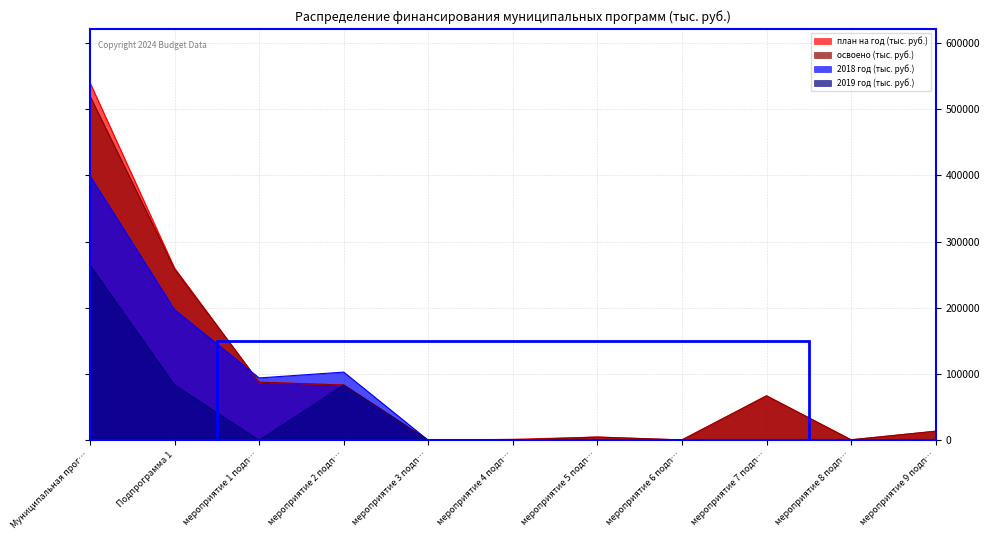

How many values in 2019 год (тыс. руб.) are above zero?

3